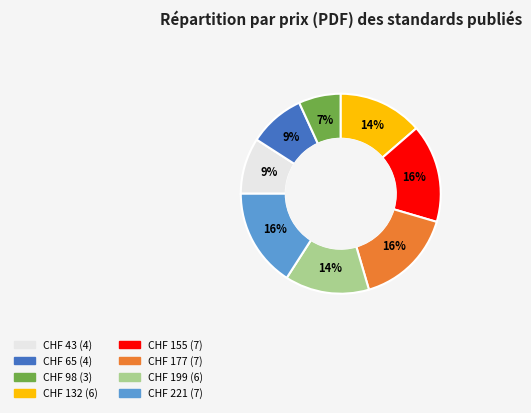

Which has a higher value, CHF 132 or CHF 177?

CHF 177